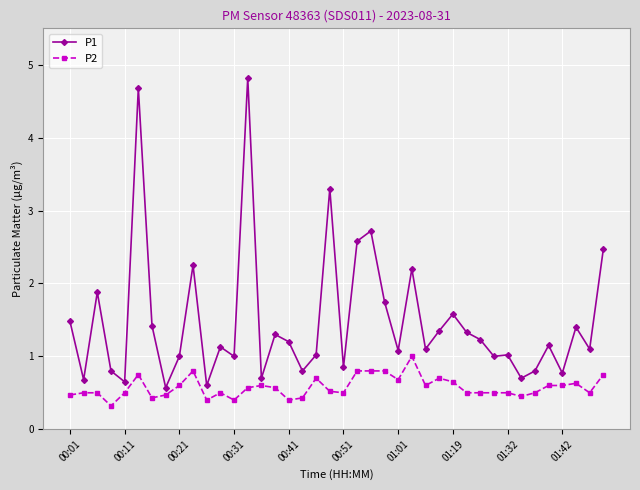

What is the minimum value shown in the chart?

0.3